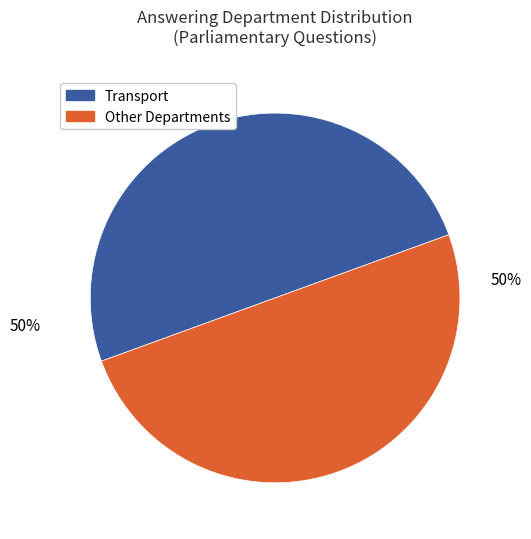

Does any single category account for the majority?

No